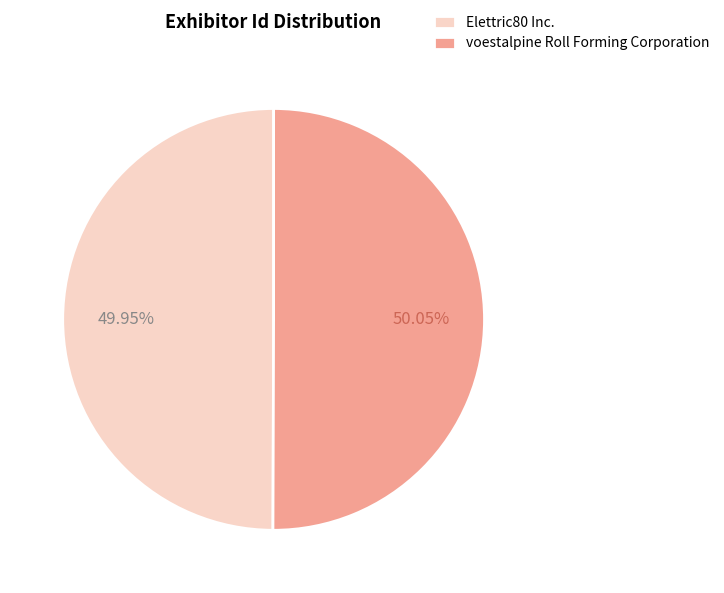

What percentage is the voestalpine Roll Forming Corporation slice, to the nearest percent?

50%